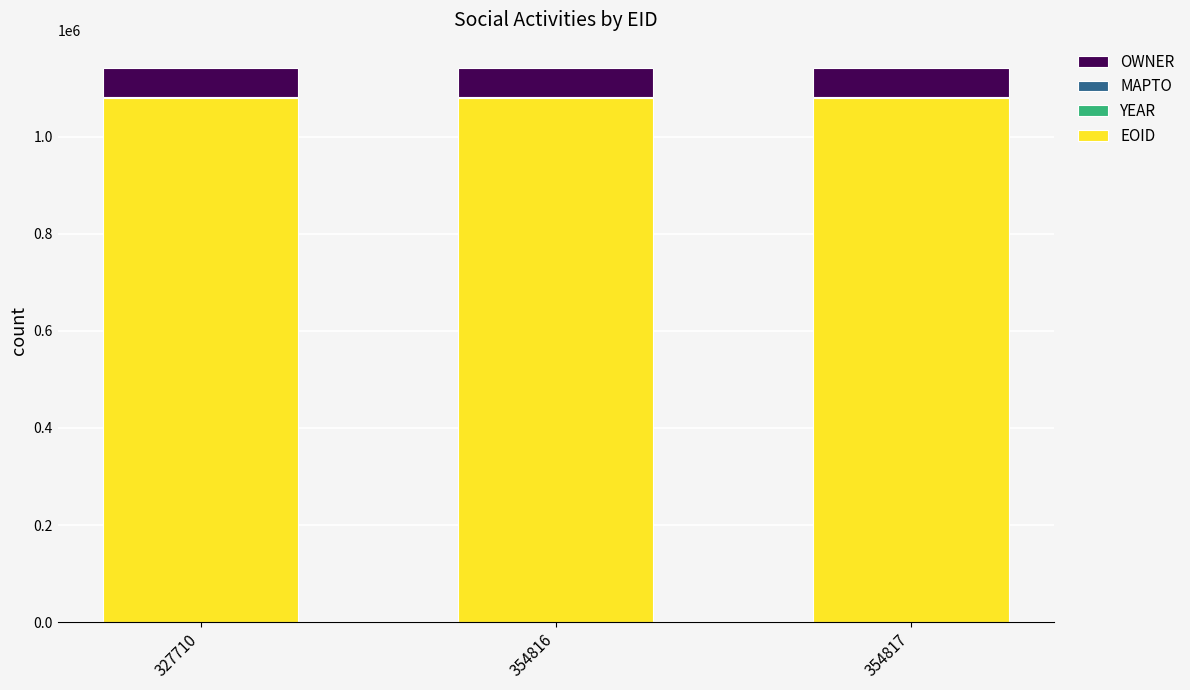

What is the total value across all series at 327710?

1142125